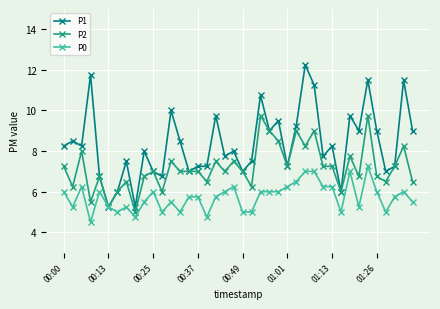

Which series has the widest spread of values?

P1